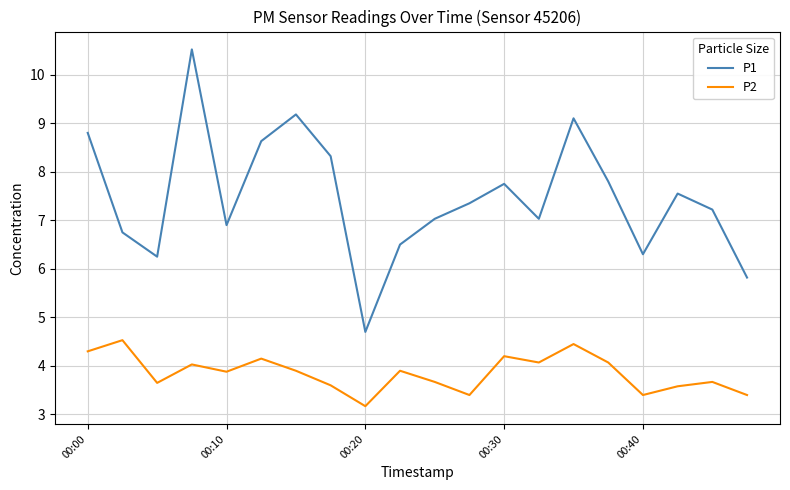

True or false: P2 and P1 intersect in this chart.

False